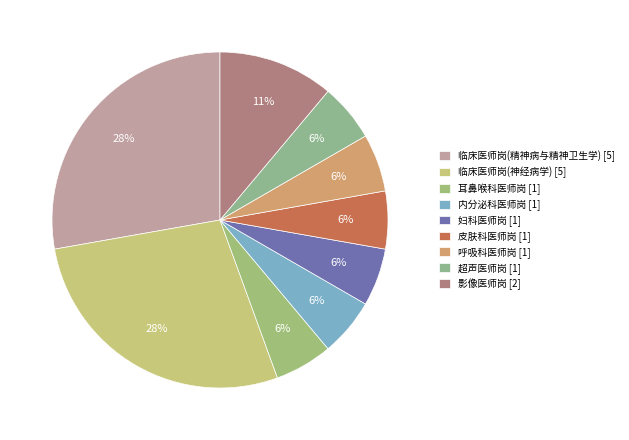

To the nearest percent, what is the combined percentage of 耳鼻喉科医师岗 [1] and 临床医师岗(精神病与精神卫生学) [5]?

33%